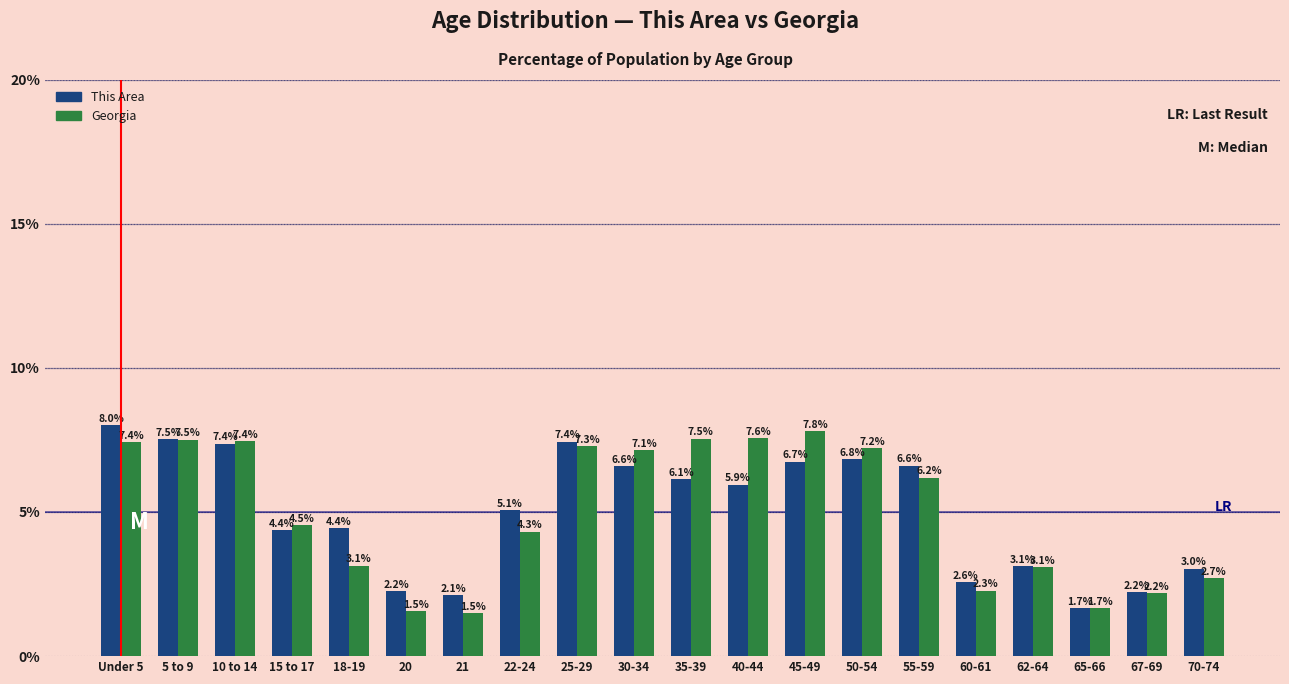

Reading left to right, what are all the values shown in this chart?

This Area: 8.0	7.5	7.4	4.4	4.4	2.2	2.1	5.1	7.4	6.6	6.1	5.9	6.7	6.8	6.6	2.6	3.1	1.7	2.2	3.0
Georgia: 7.4	7.5	7.4	4.5	3.1	1.5	1.5	4.3	7.3	7.1	7.5	7.6	7.8	7.2	6.2	2.3	3.1	1.7	2.2	2.7